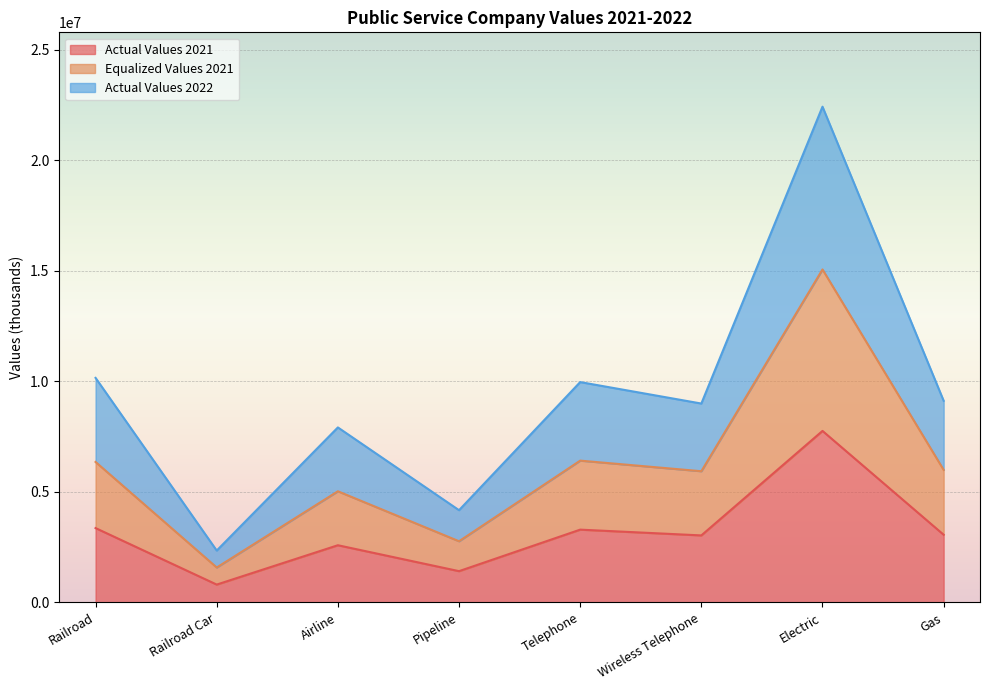

What is the approximate value of Actual Values 2021 at Railroad?

3364367.0